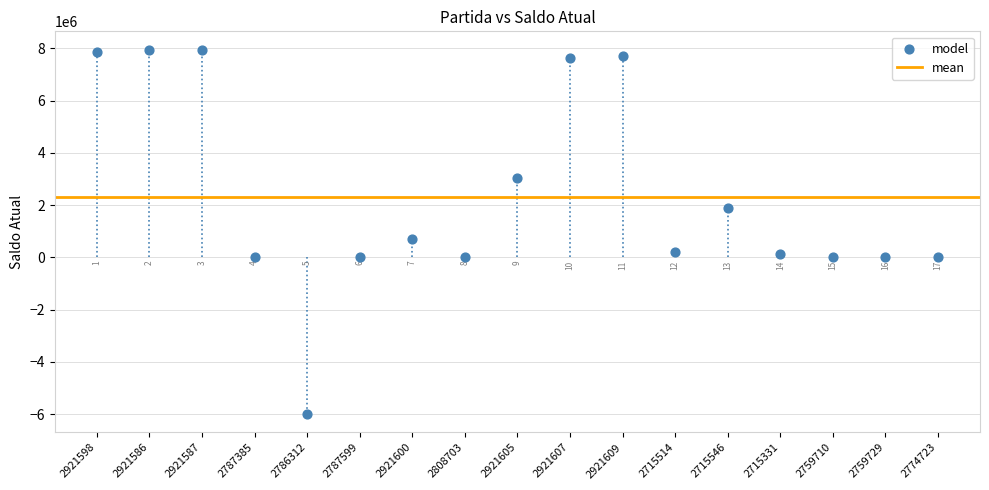

What Y value in the scatter plot is closest to 974503?

703708.4